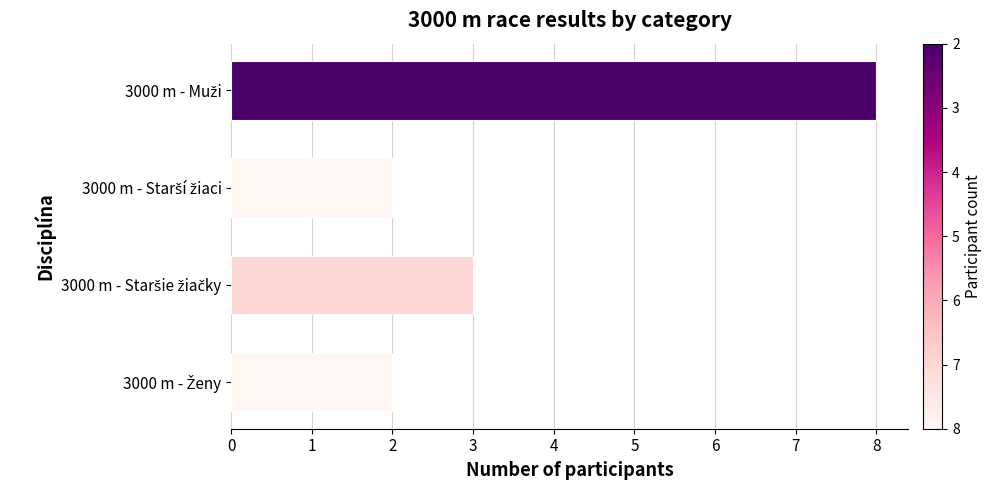

What is the difference between the maximum and minimum values?

6